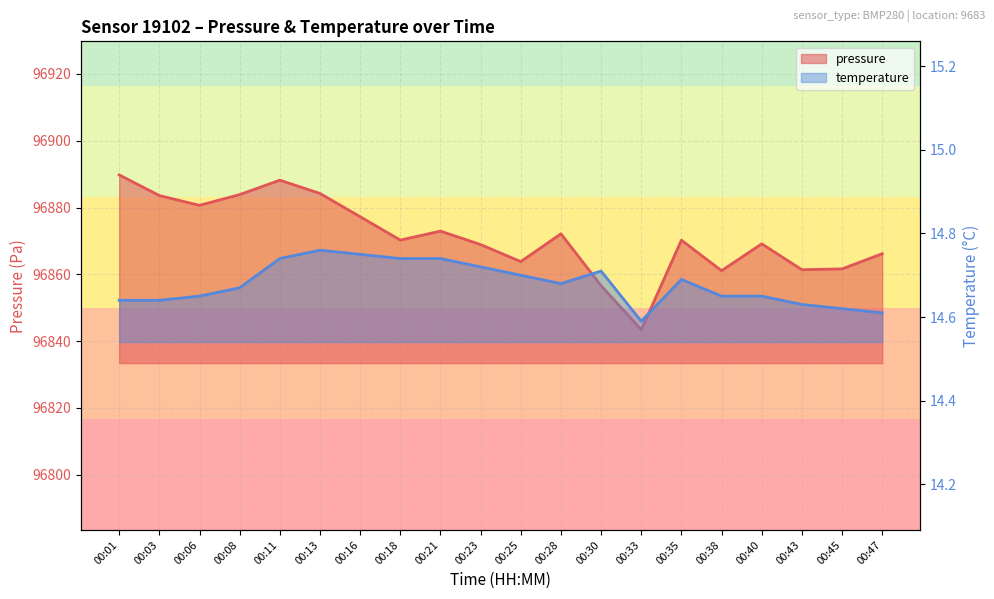

What is the sum of all temperature values?

293.6